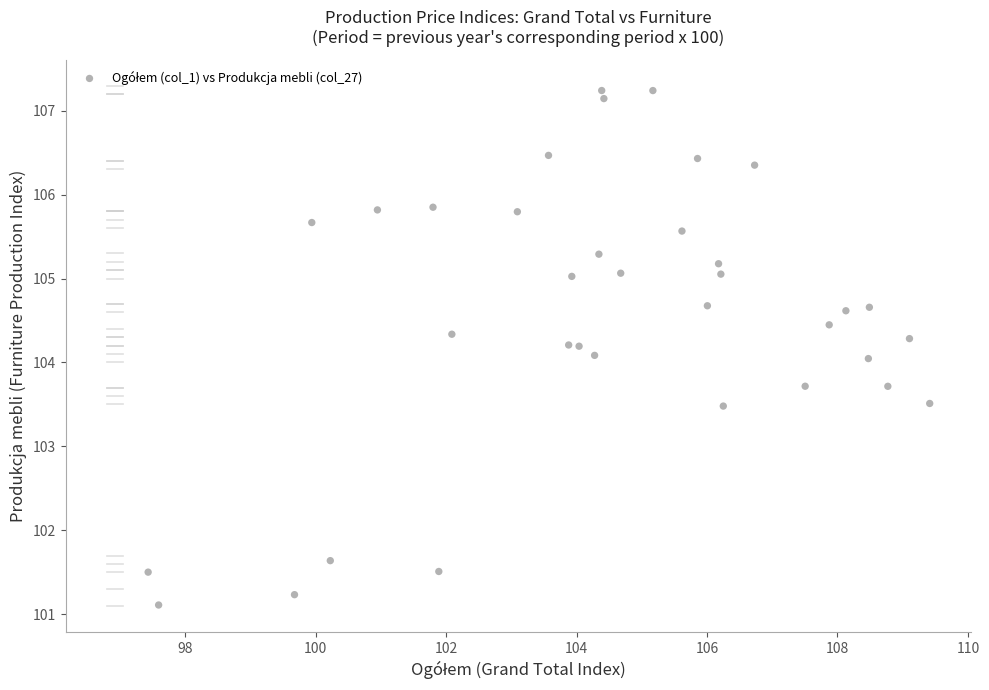

What is the range of Y values (max minus min)?

6.1